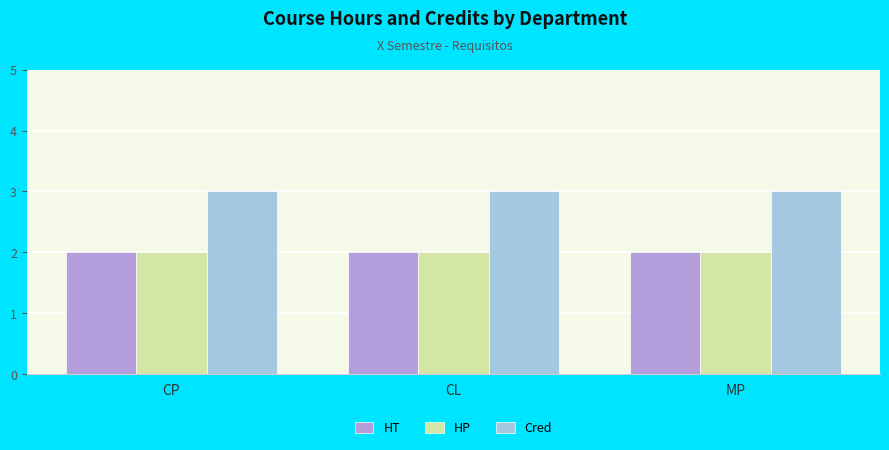

What are all the series names shown in the legend?

HT, HP, Cred